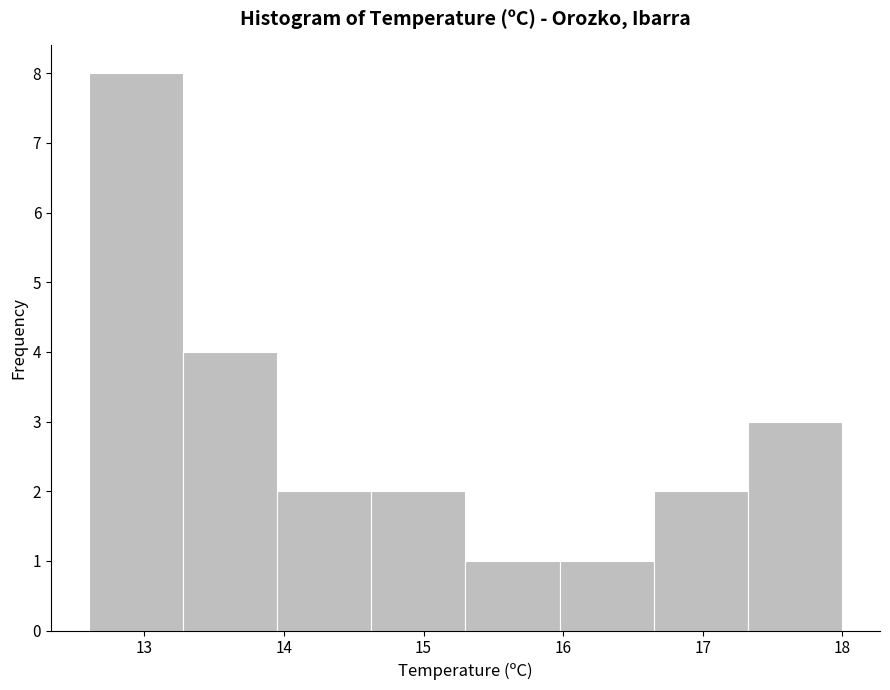

What is the height of the bar covering 14.0 to 14.6 on the x-axis? Neither the bar edges nor the heights are printed on the chart, so give them approximately, as read against the axes.

2